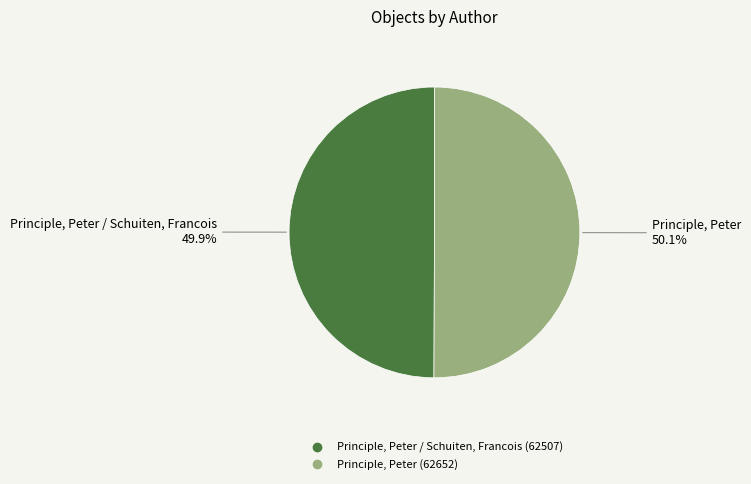

Is there any slice that represents more than half of the pie?

Yes